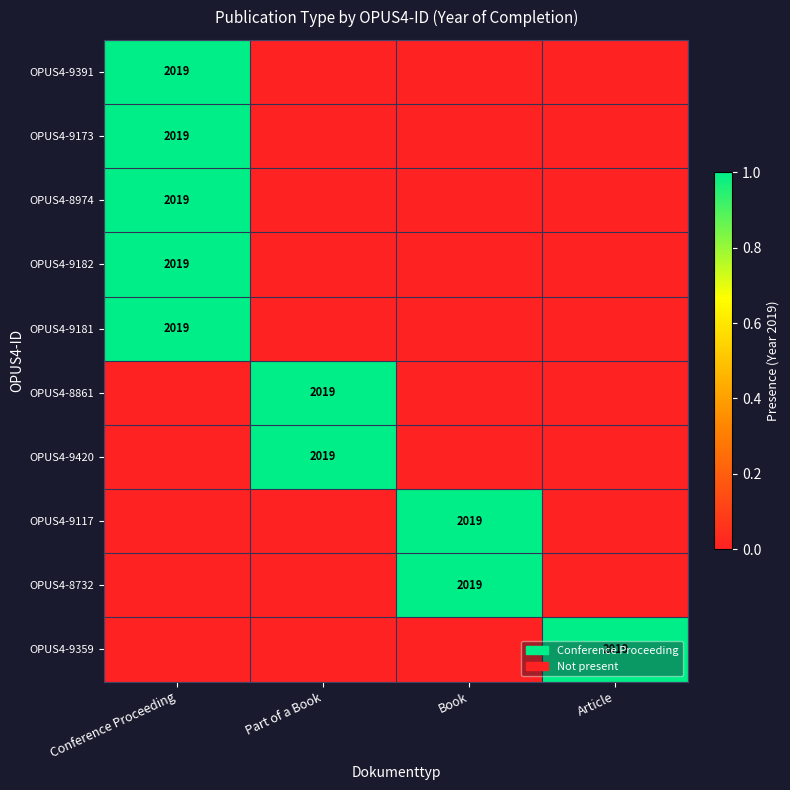

True or false: OPUS4-9359 has a value of 1251 at Article.

False